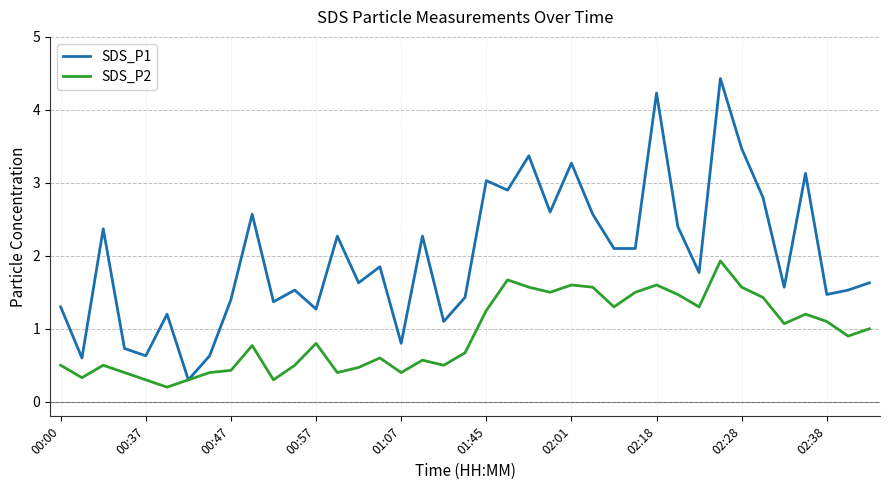

Which series has the widest spread of values?

SDS_P1